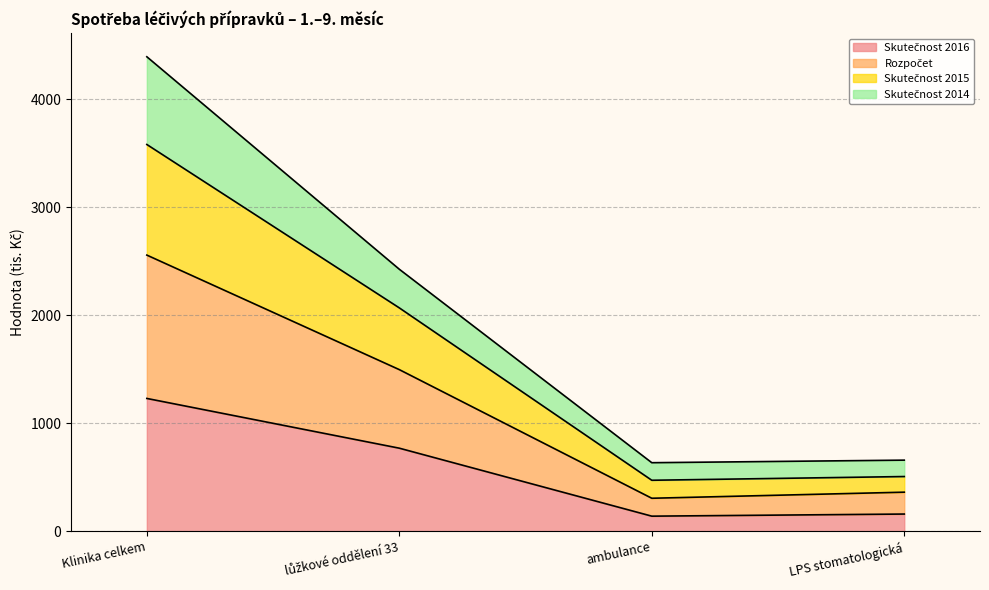

Does the chart have visible grid lines?

Yes